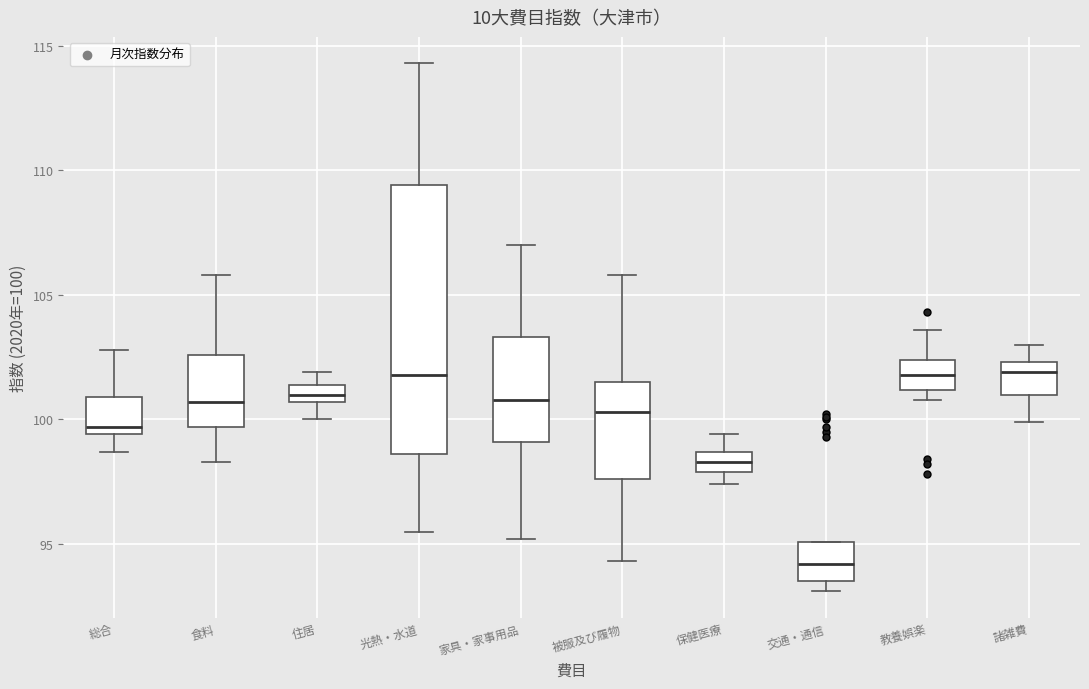

Which box is the tallest, from its lower edge to its upper edge?

光熱・水道